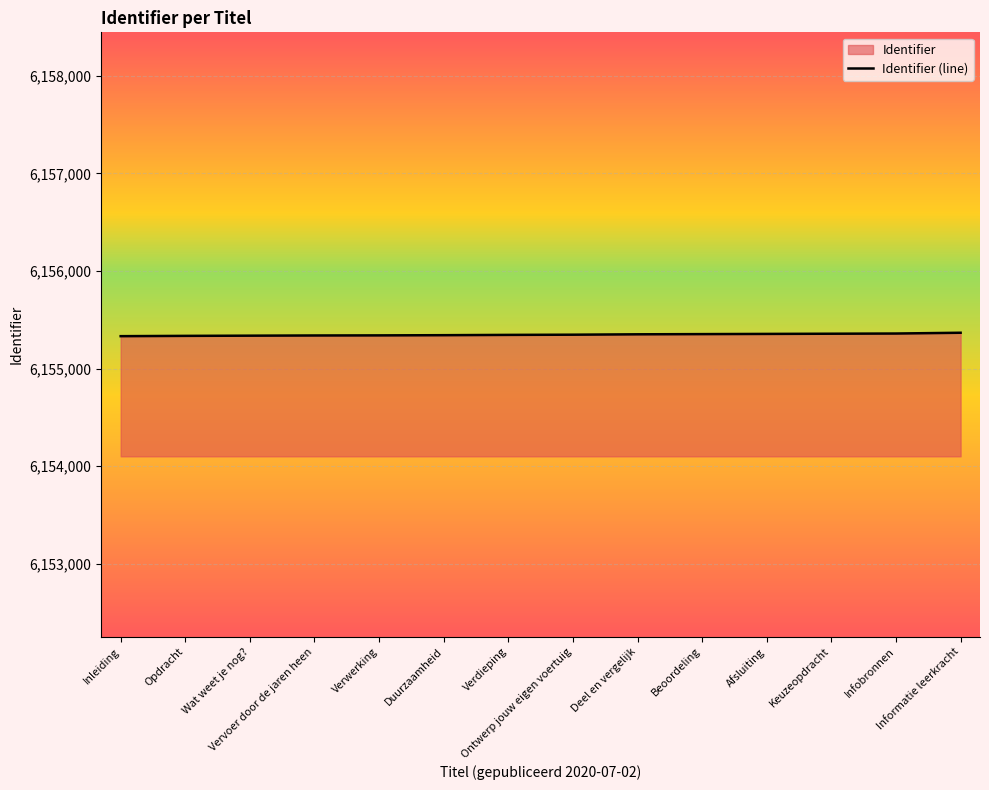

True or false: there are more than 0 points higher than both neighbors.

False